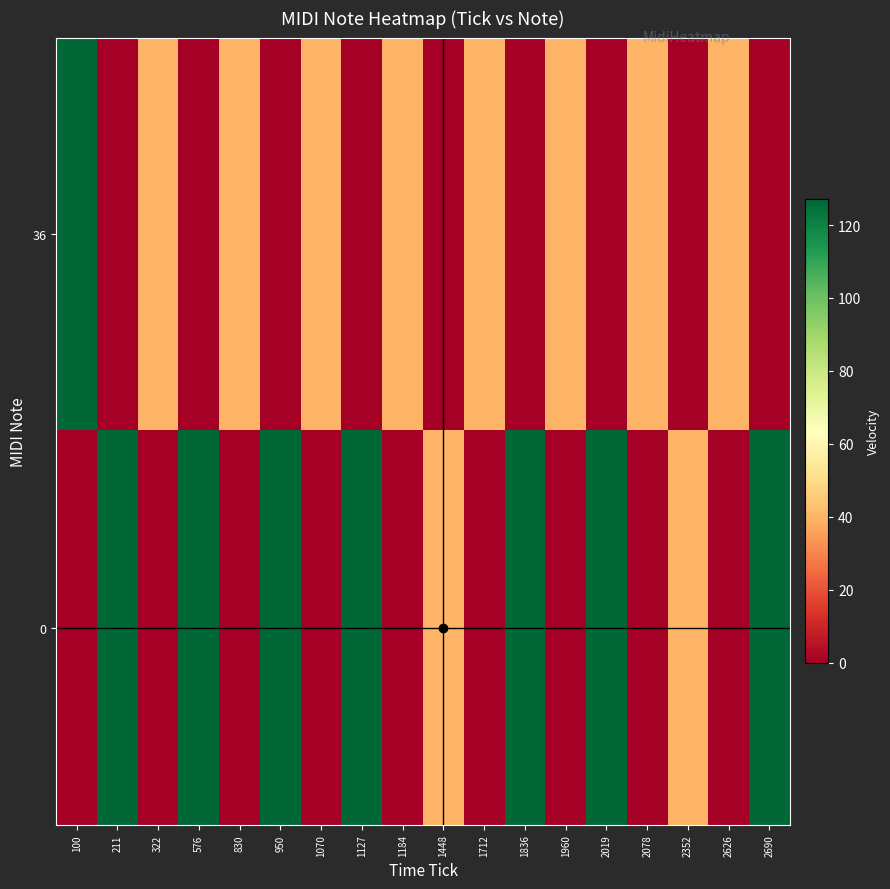

Which has a higher value, 2690 or 2078?

2078